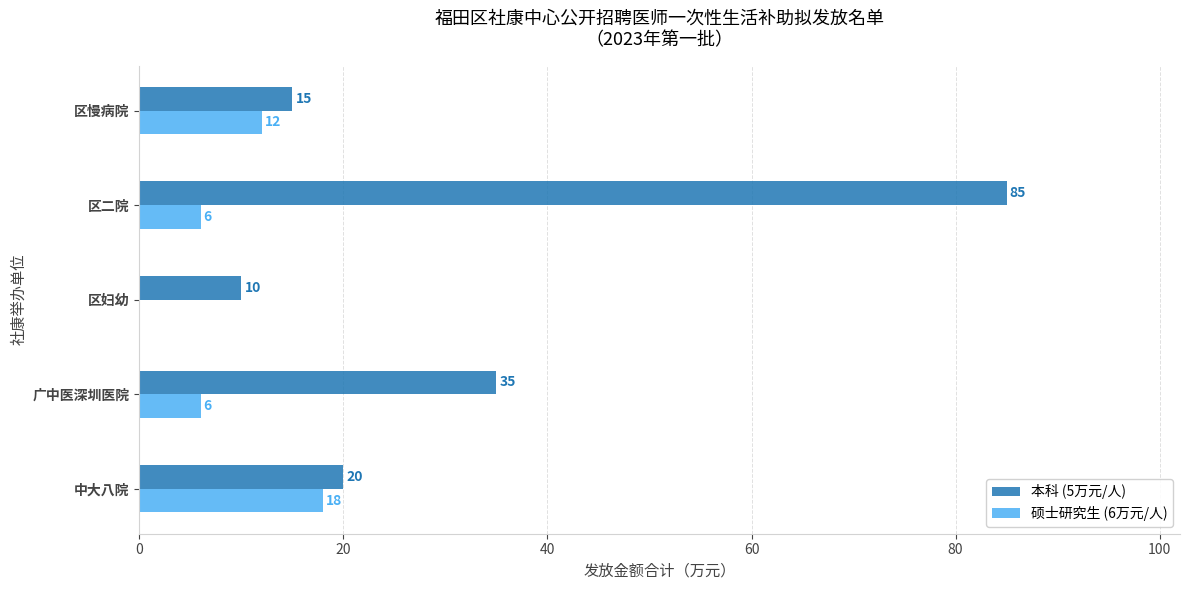

Which series changed the most between 区妇幼 and 区二院?

本科 (5万元/人)